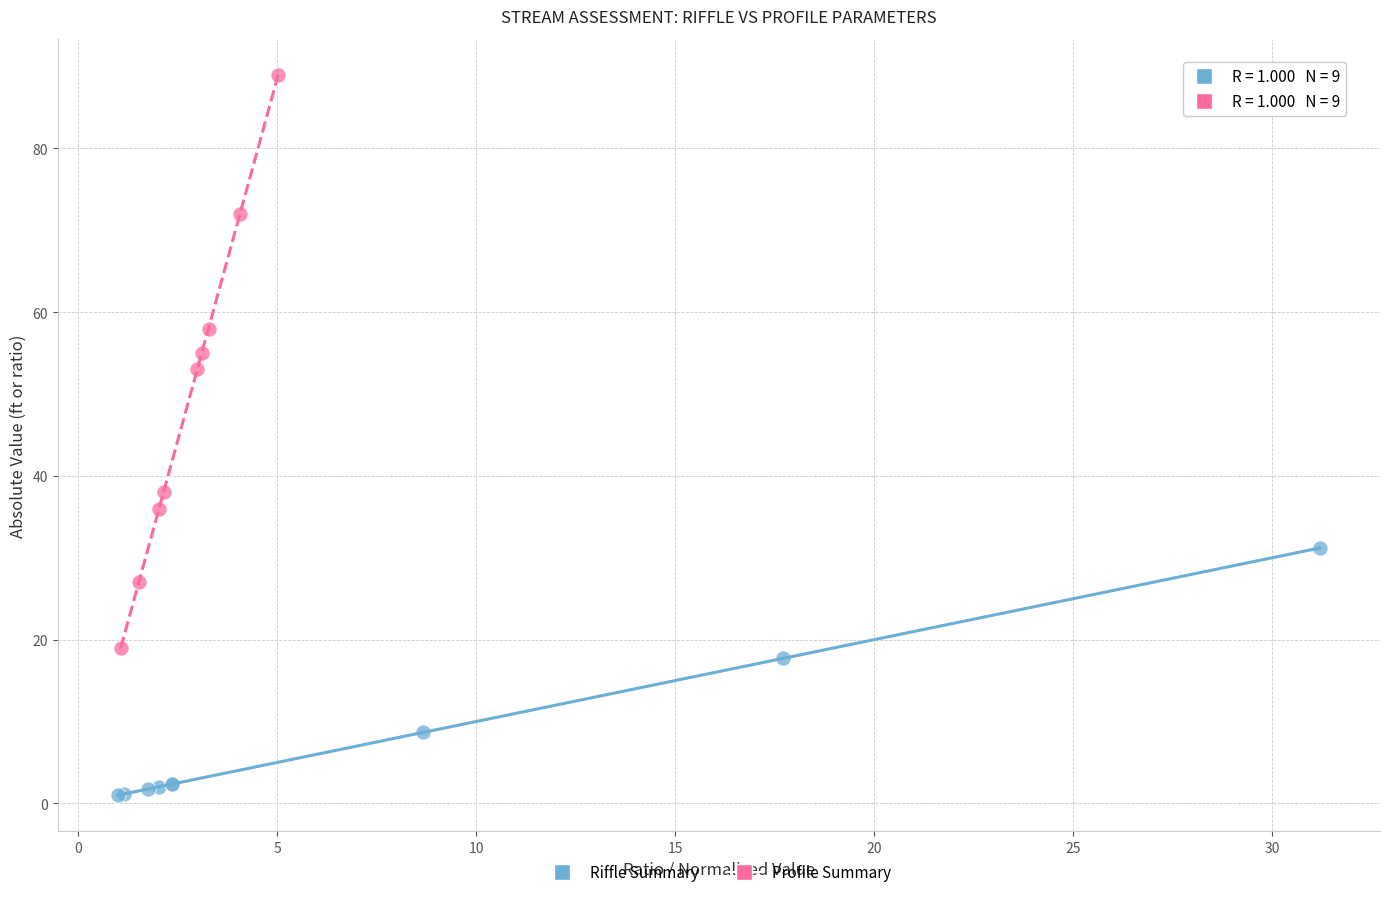

Which series has the largest Y range (max minus min)?

Profile Summary